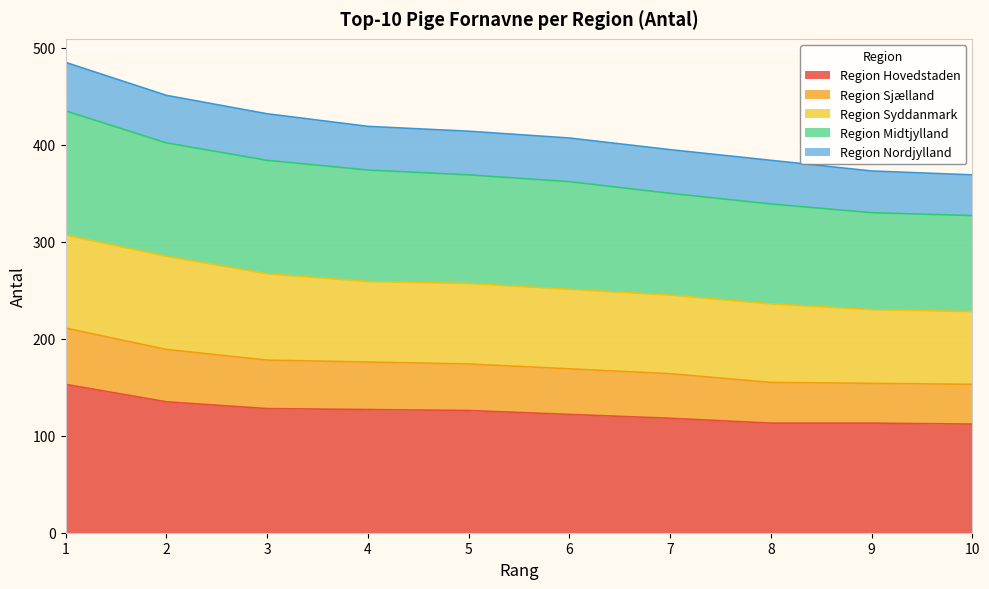

The value of Region Hovedstaden at 5 is 86. True or false?

False